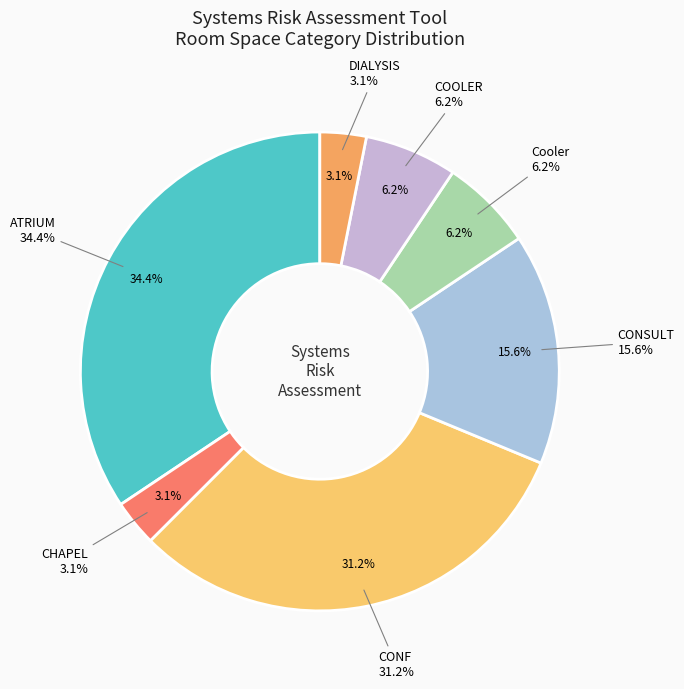

Approximately how many times larger is the value at DIALYSIS compared to ATRIUM?

0.1